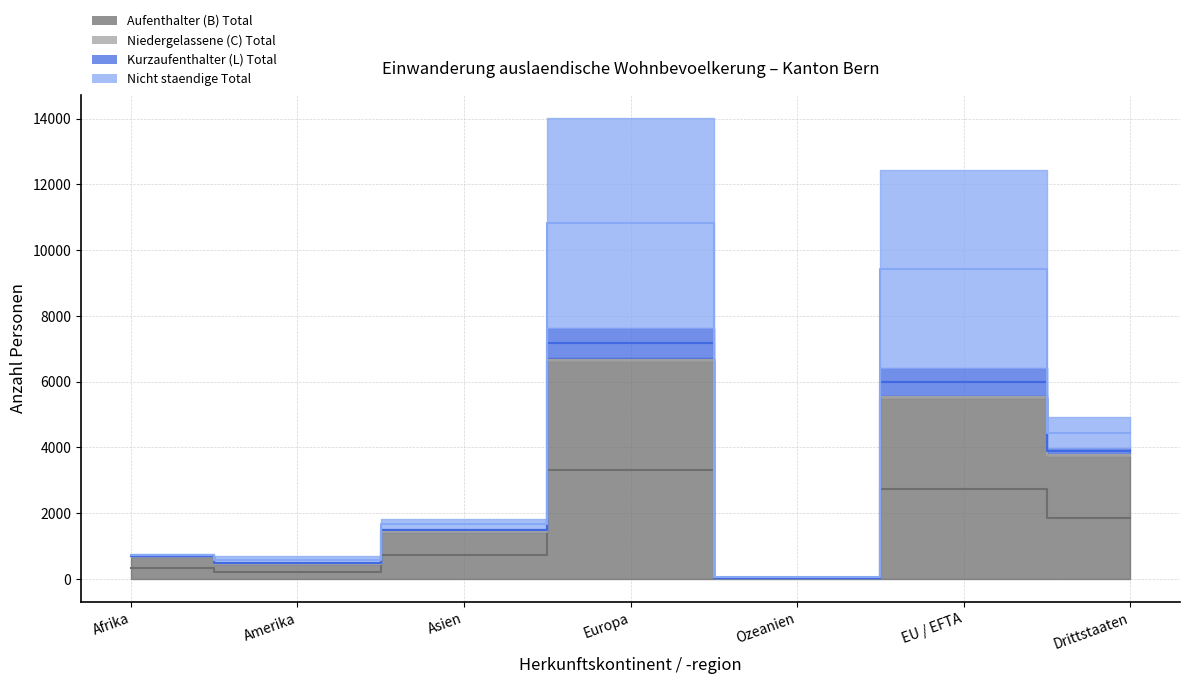

Which label corresponds to the largest value in the chart?

Europa